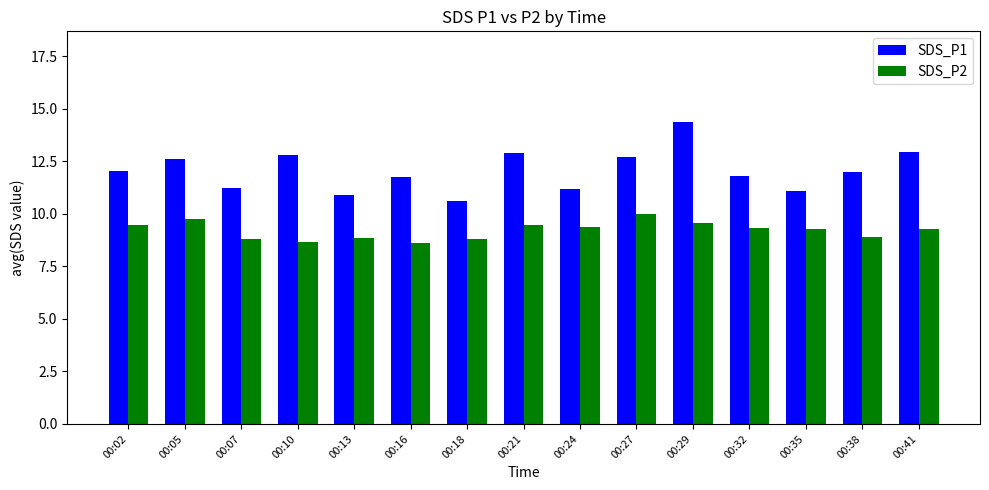

Is it true that SDS_P2 equals 6.1 at 00:05?

False